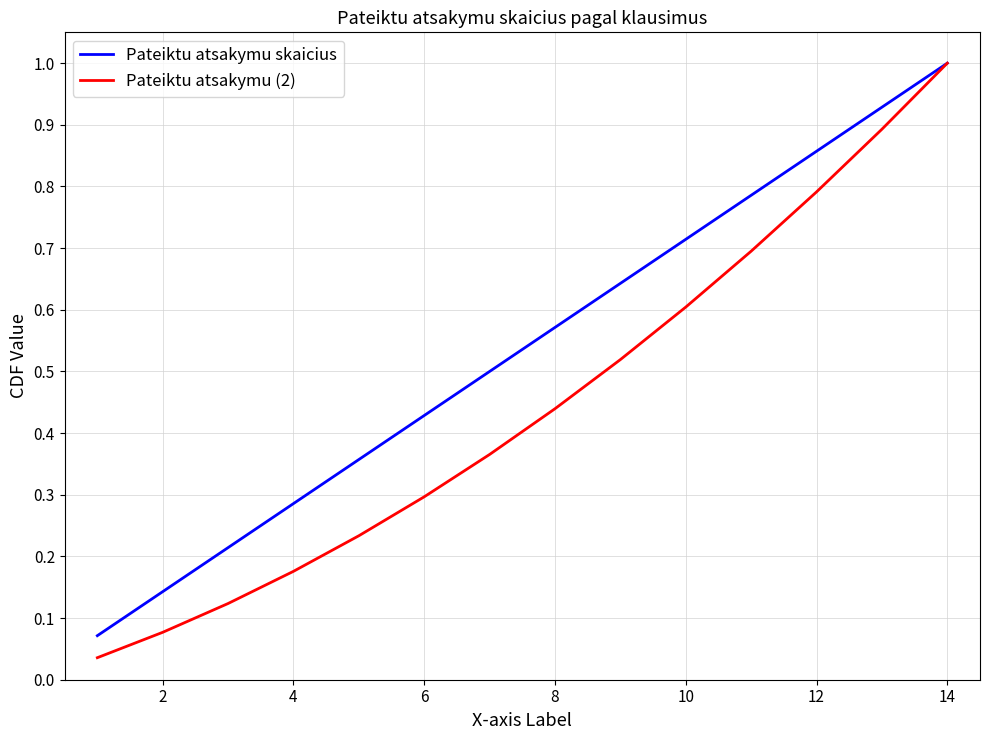

Which series has the widest spread of values?

Pateiktu atsakymu (2)